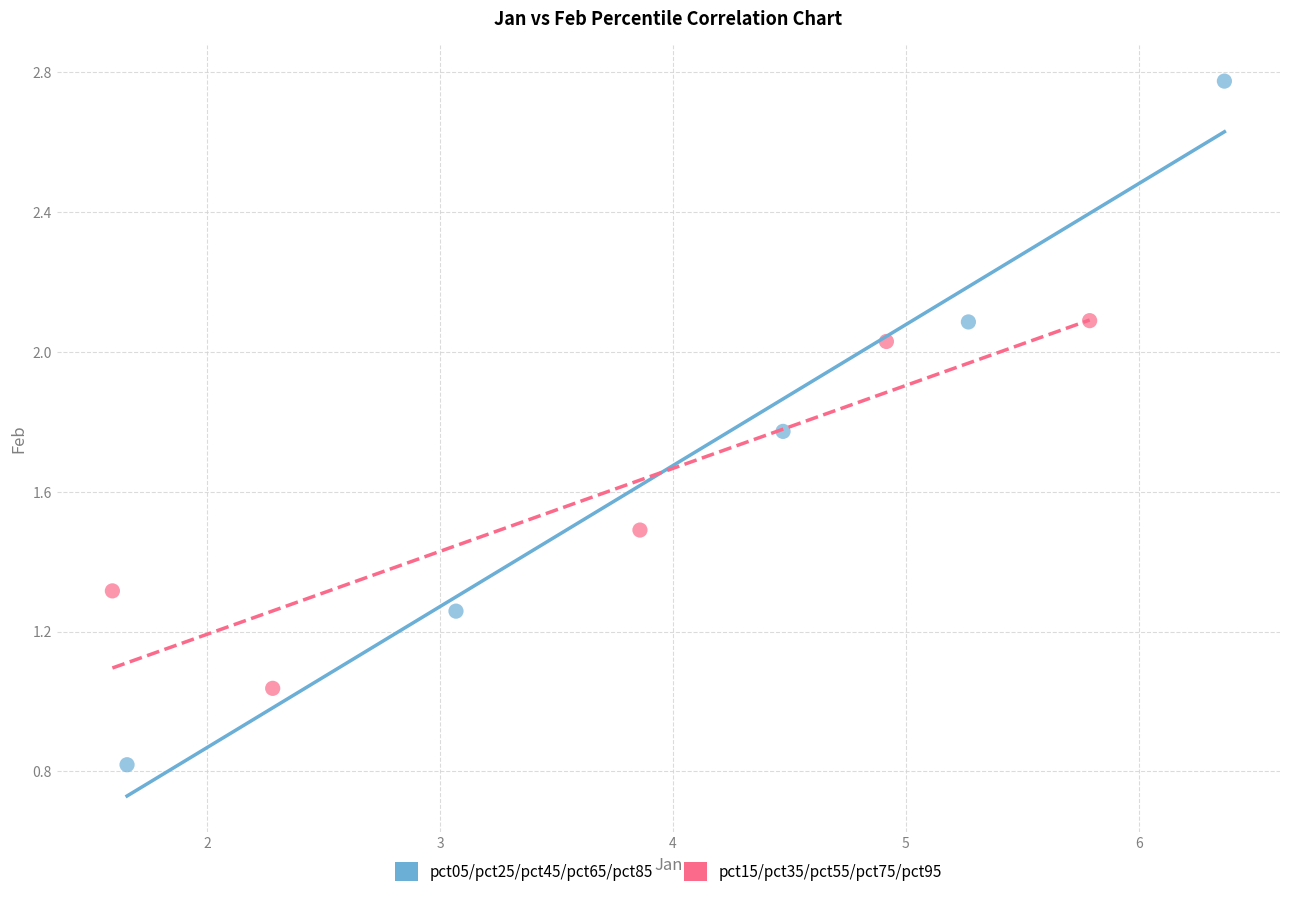

Which series has the widest spread of Y values?

pct05/pct25/pct45/pct65/pct85